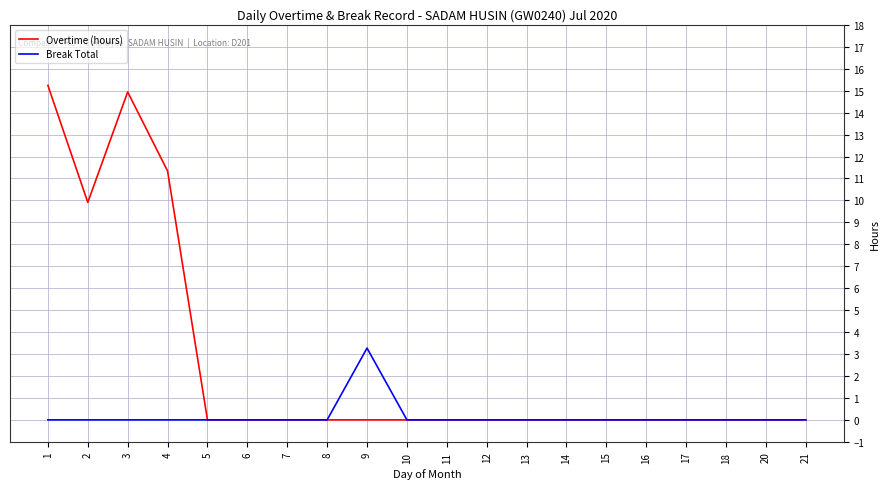

The value of Overtime (hours) at 16 is 0.0. True or false?

True